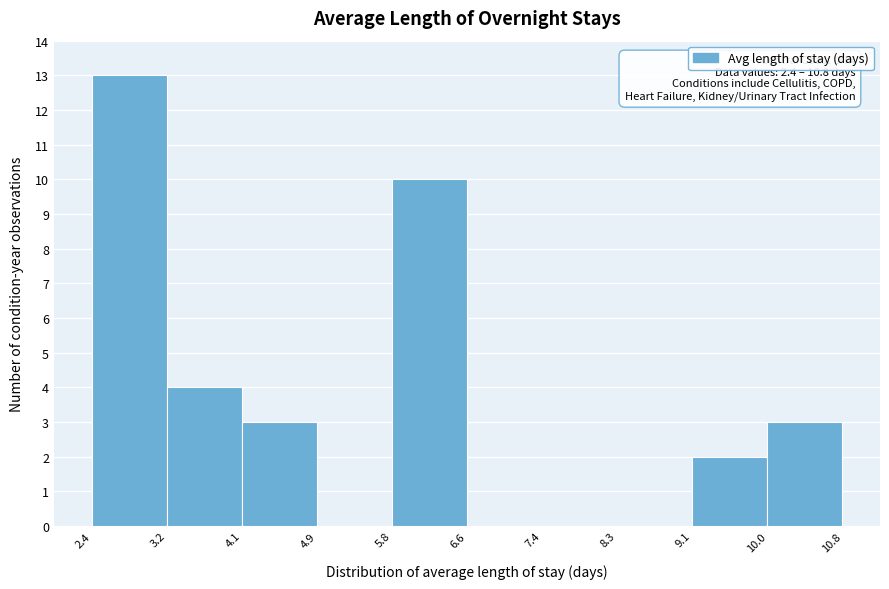

Over which range of the x-axis is the bar tallest?

2.4 to 3.2